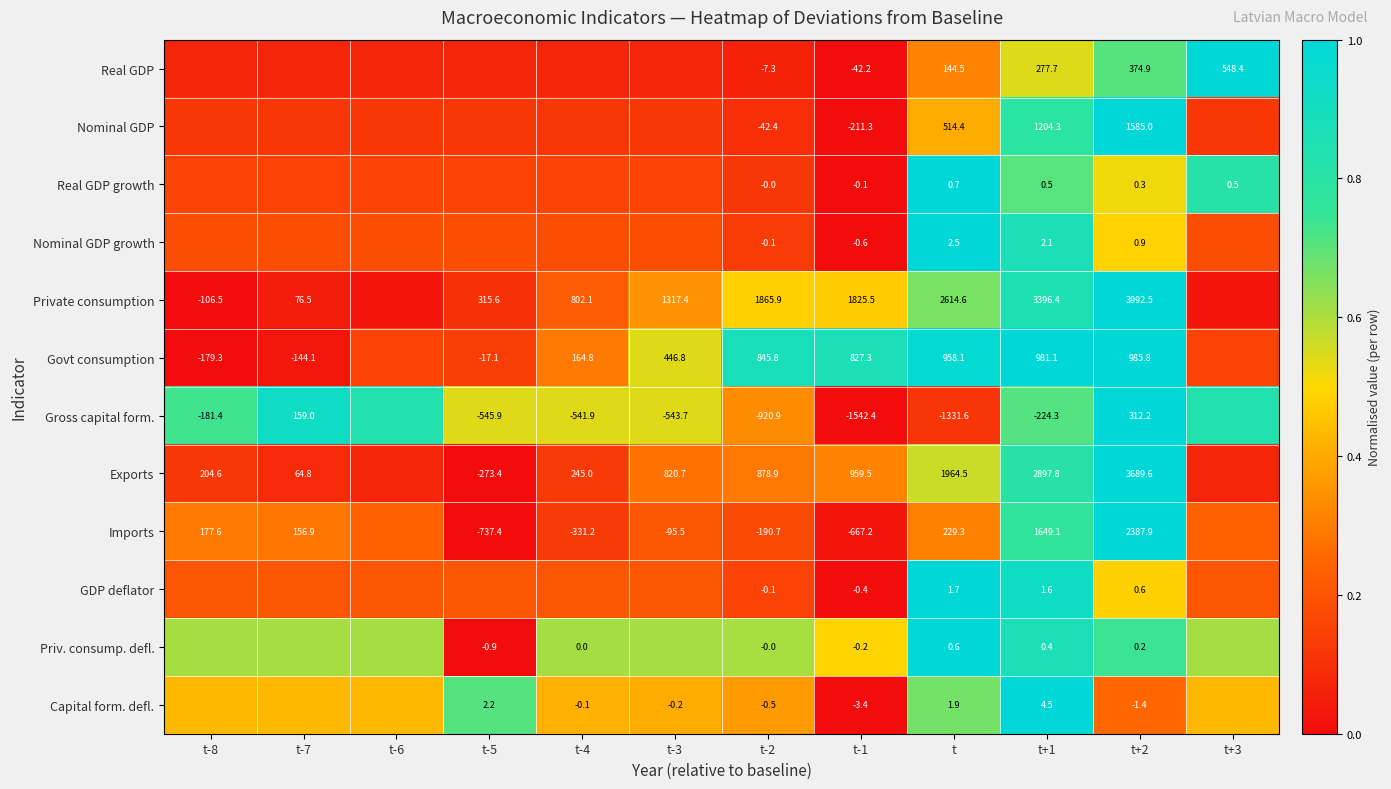

Is the value of Capital form. defl. at t-5 greater than the value of Govt consumption at t?

No